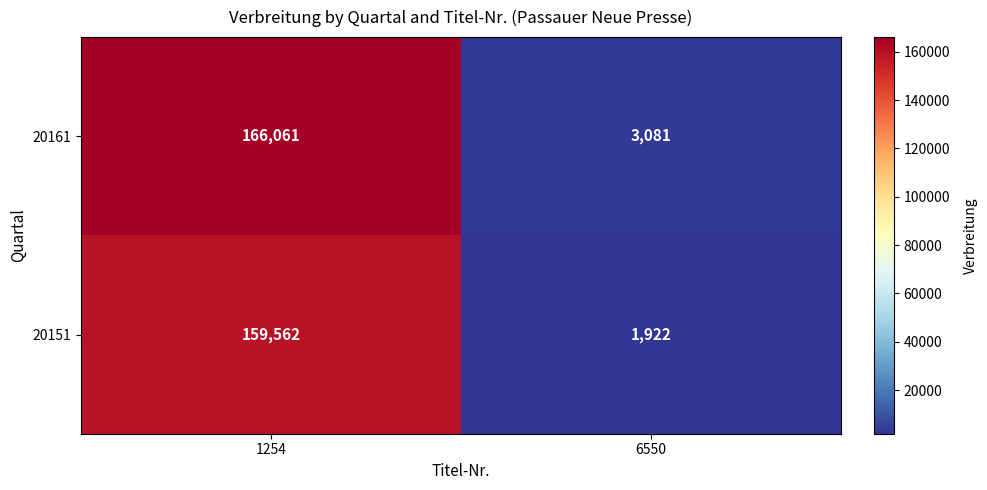

What is the approximate value of 20151 at 1254, to the nearest 50?

159550